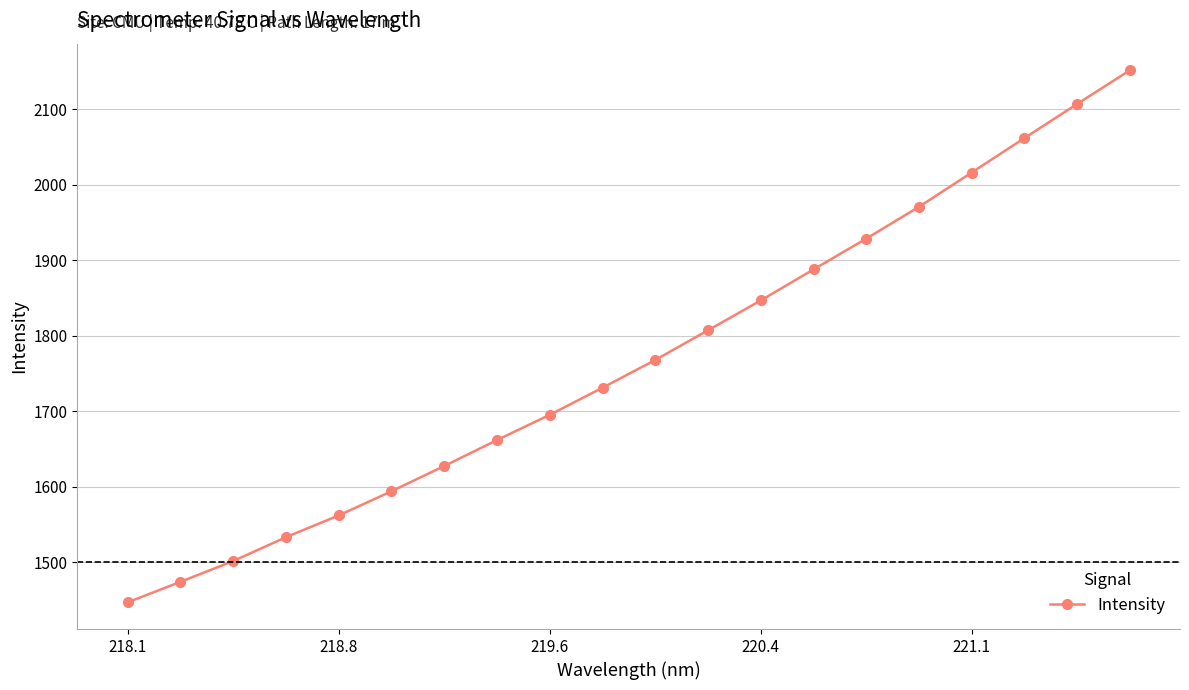

What is the minimum value shown in the chart?

1446.6